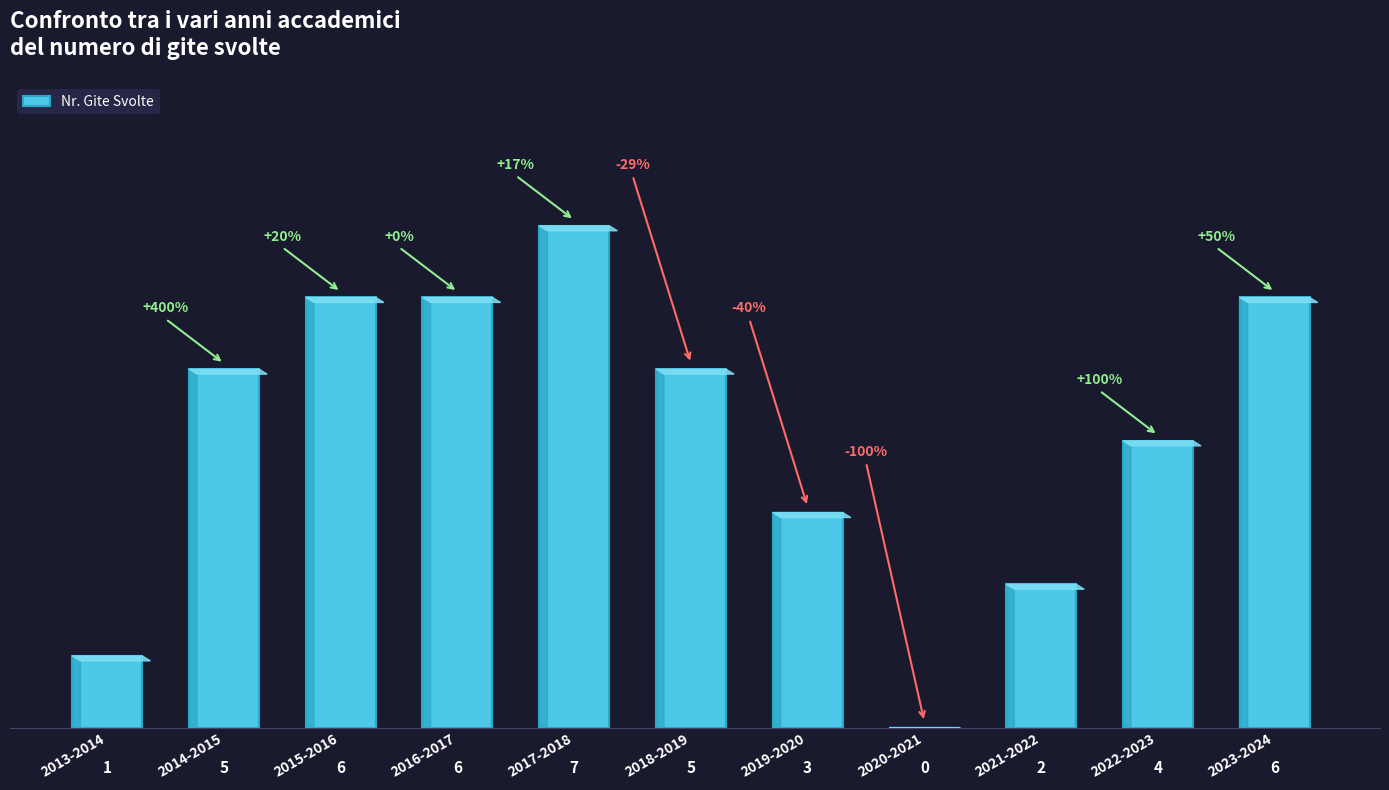

The chart shows a value of 3 at 2021-2022. True or false?

False